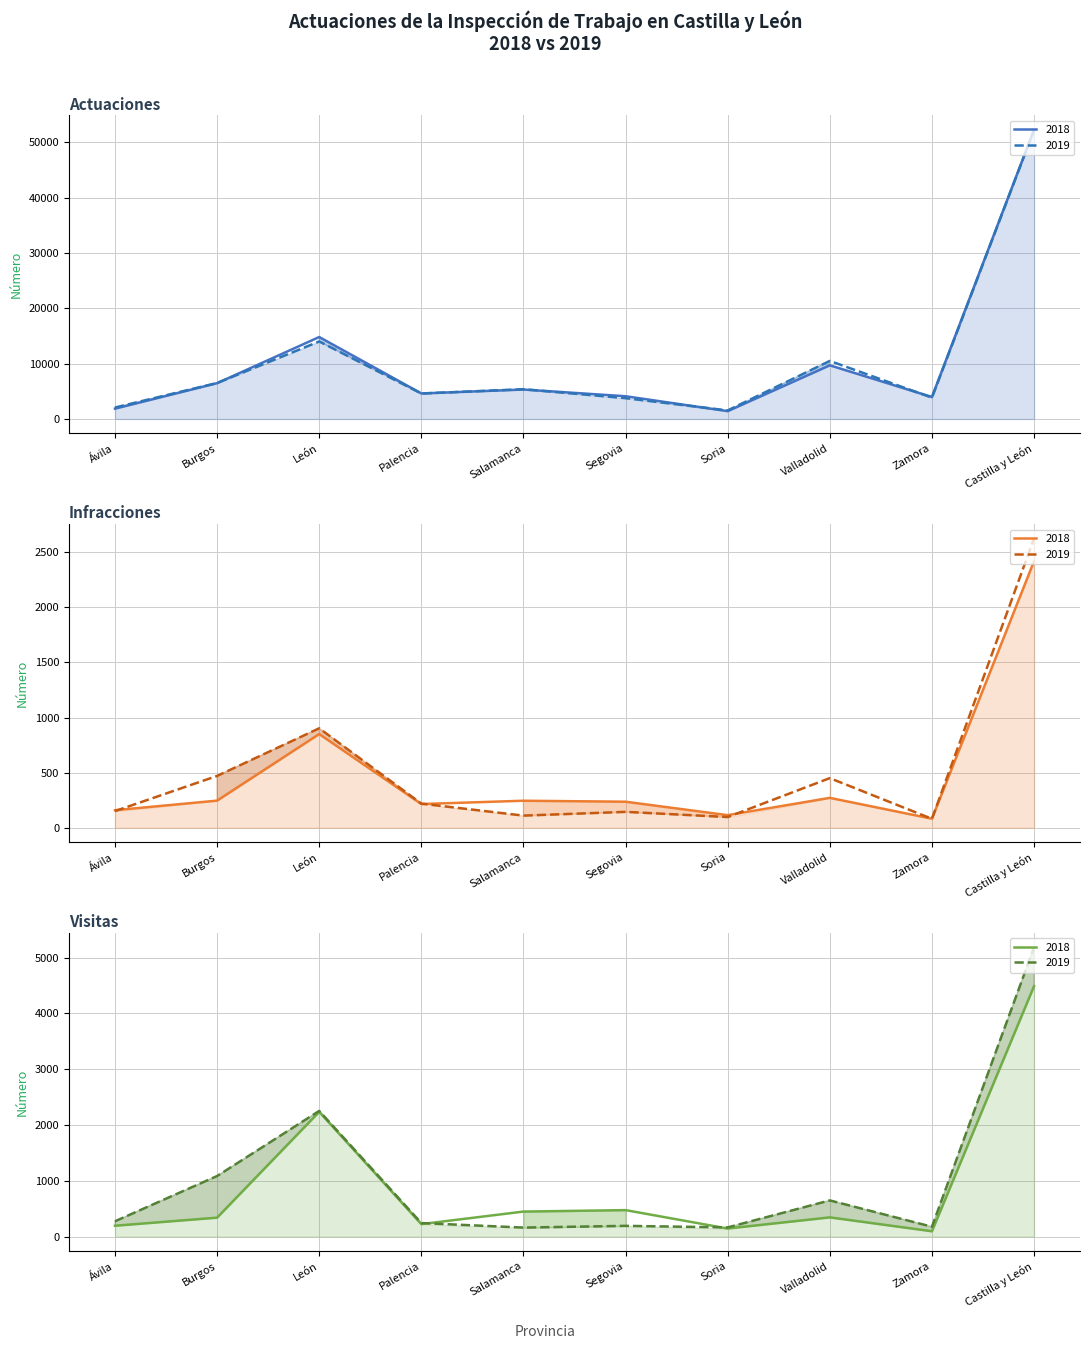

What position from the left is Segovia?

6